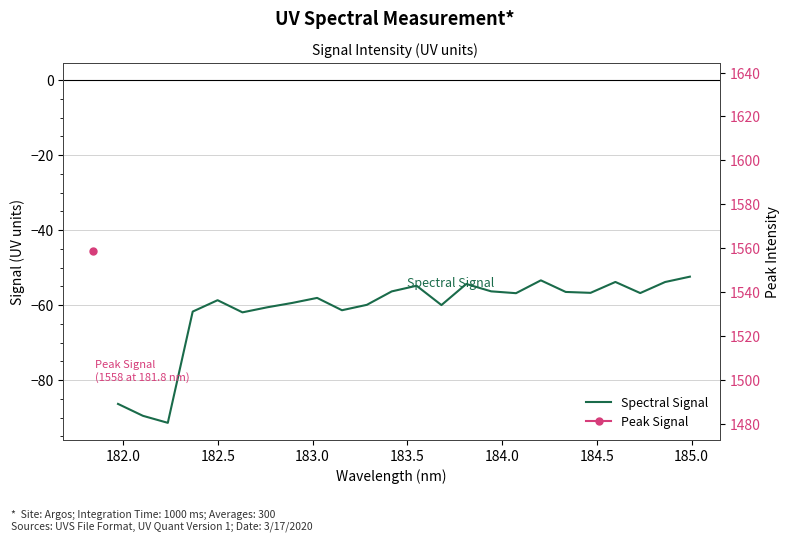

How many lines are shown in the chart?

1